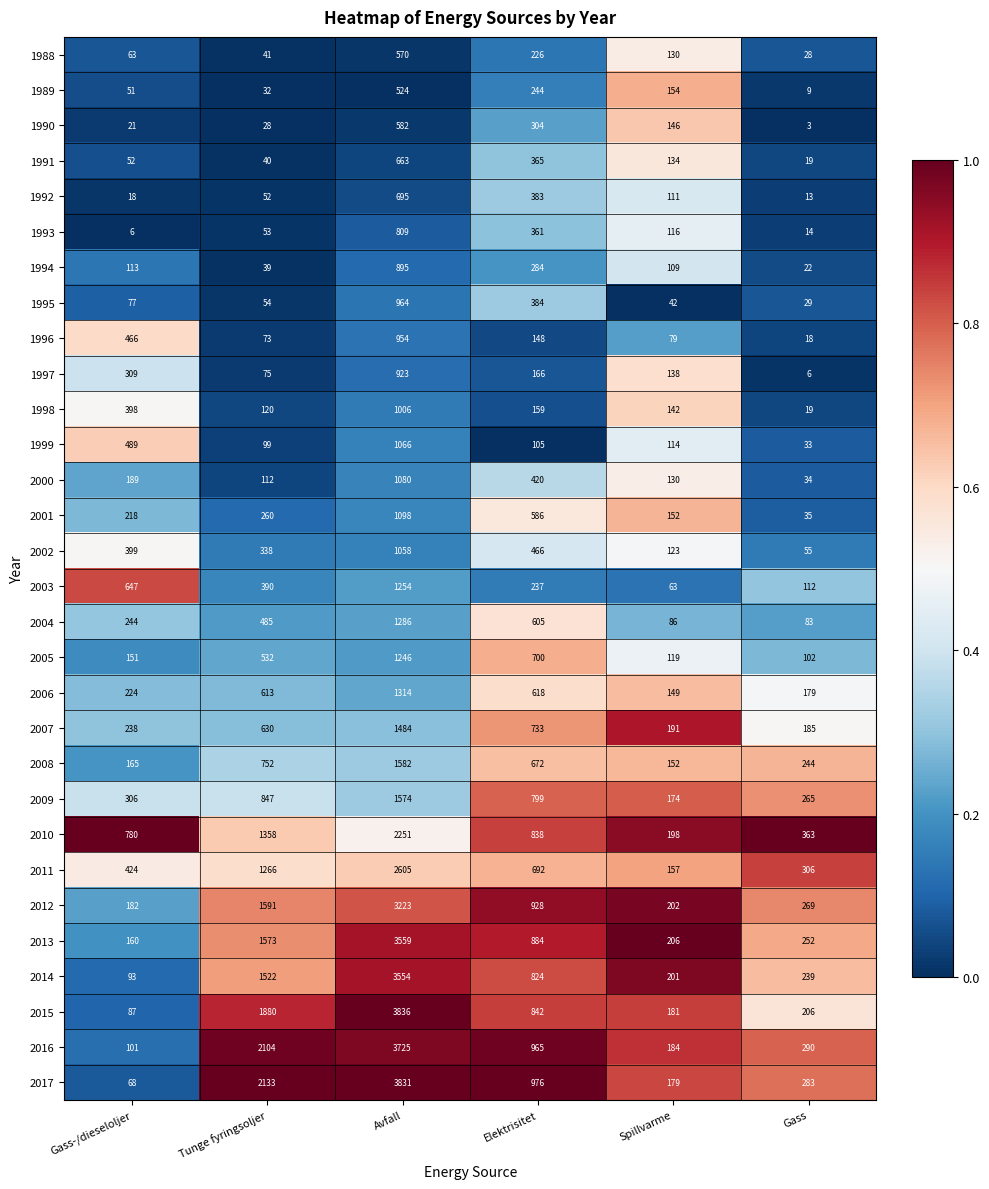

Which series changed the most between Avfall and Spillvarme?

2015